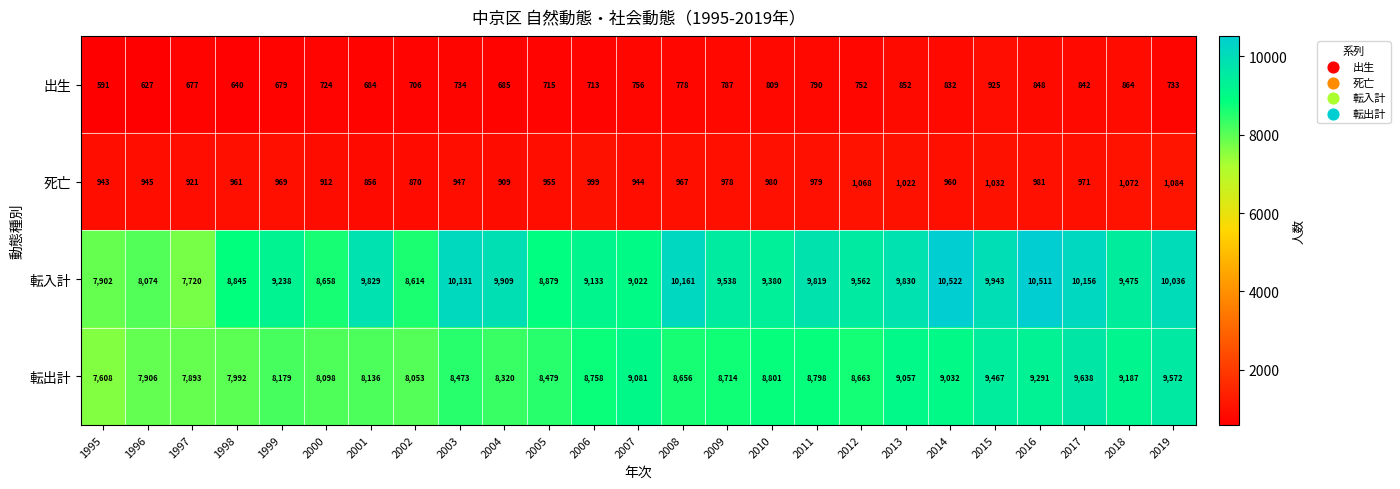

What is the sum of all 出生 values?

18743